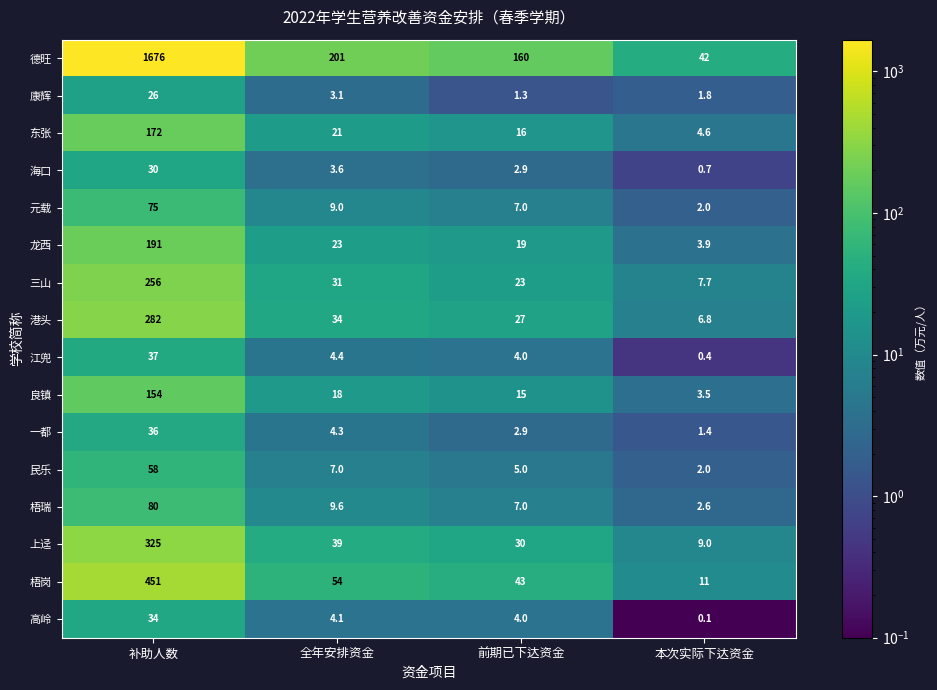

What is the total value across all series at 本次实际下达资金?

99.5